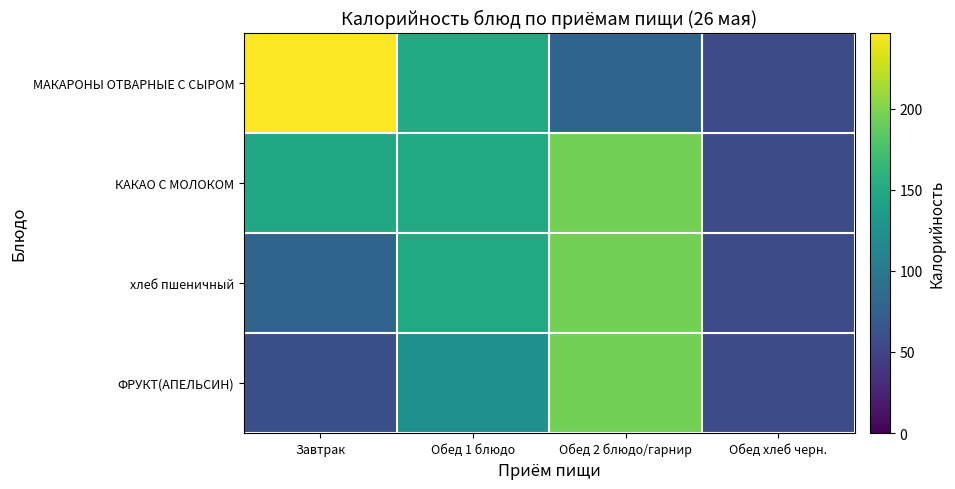

Reading right to left, list all the values displayed in this chart.

МАКАРОНЫ ОТВАРНЫЕ С СЫРОМ: Обед хлеб черн.=57	Обед 2 блюдо/гарнир=80	Обед 1 блюдо=150	Завтрак=247
КАКАО С МОЛОКОМ: Обед хлеб черн.=57	Обед 2 блюдо/гарнир=195	Обед 1 блюдо=150	Завтрак=148
хлеб пшеничный: Обед хлеб черн.=57	Обед 2 блюдо/гарнир=195	Обед 1 блюдо=150	Завтрак=80
ФРУКТ(АПЕЛЬСИН): Обед хлеб черн.=57	Обед 2 блюдо/гарнир=195	Обед 1 блюдо=124	Завтрак=60